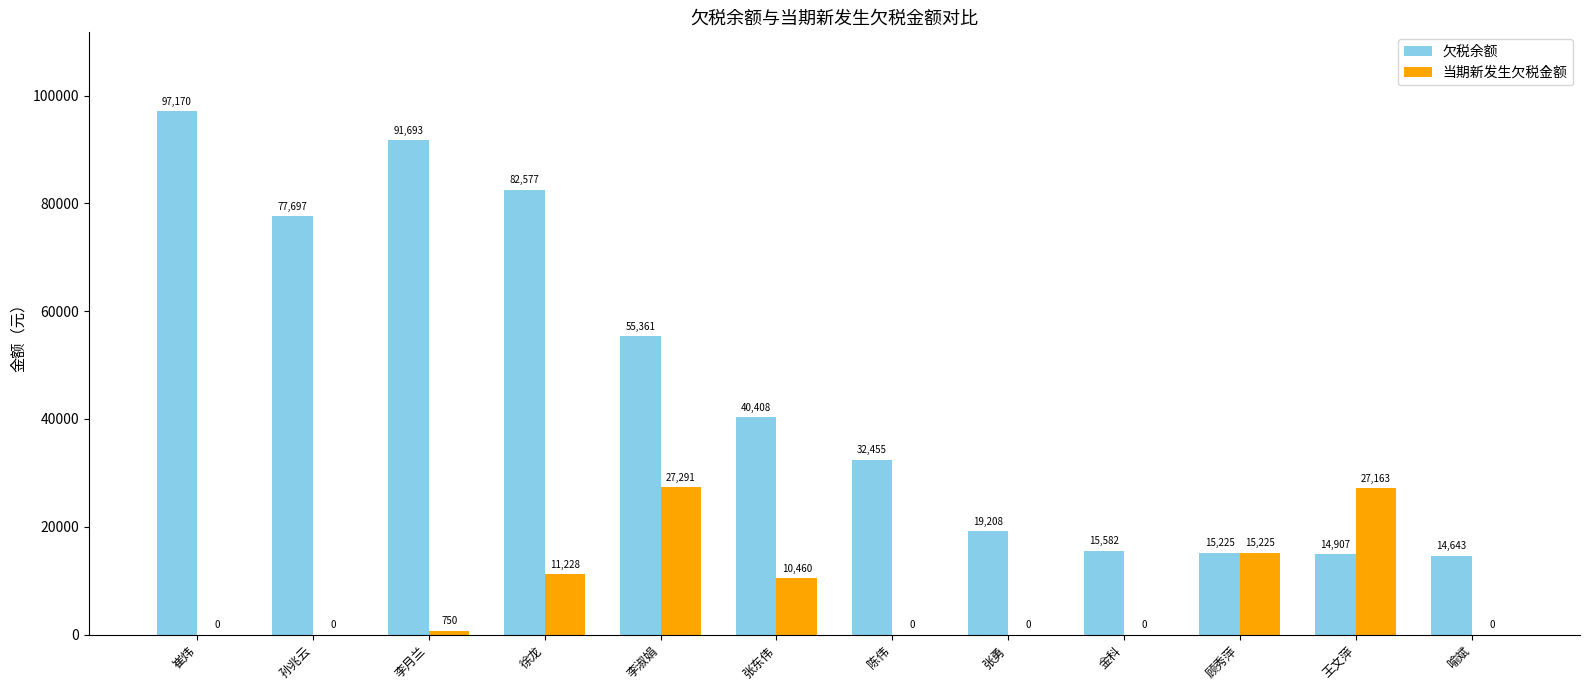

True or false: 当期新发生欠税金额 has a value of 39079.1 at 李淑娟.

False